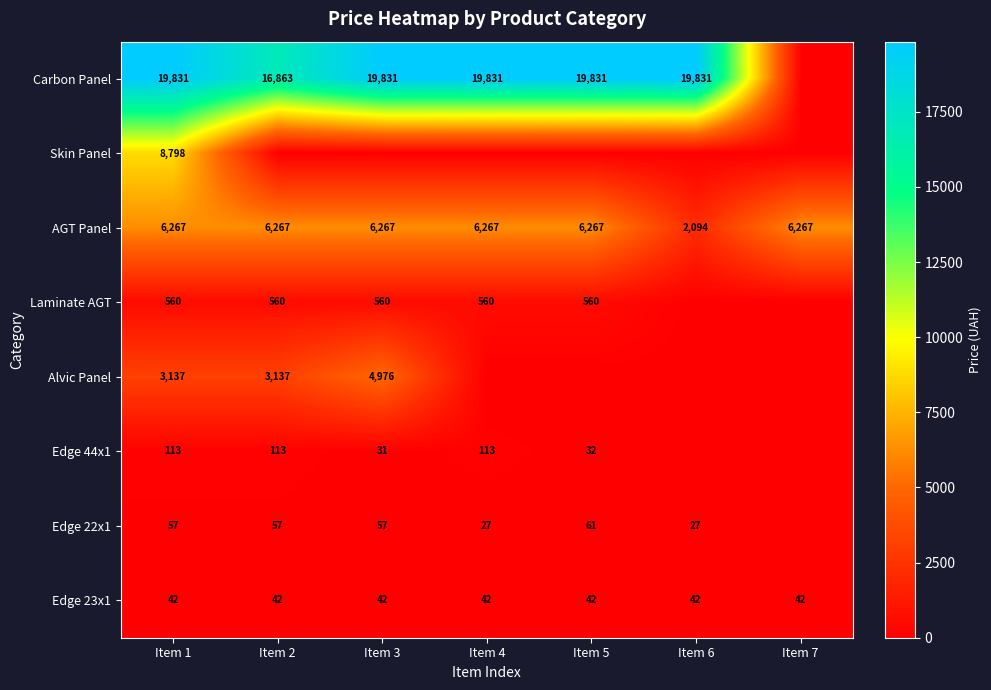

The value of AGT Panel at Item 7 is 6267. True or false?

True